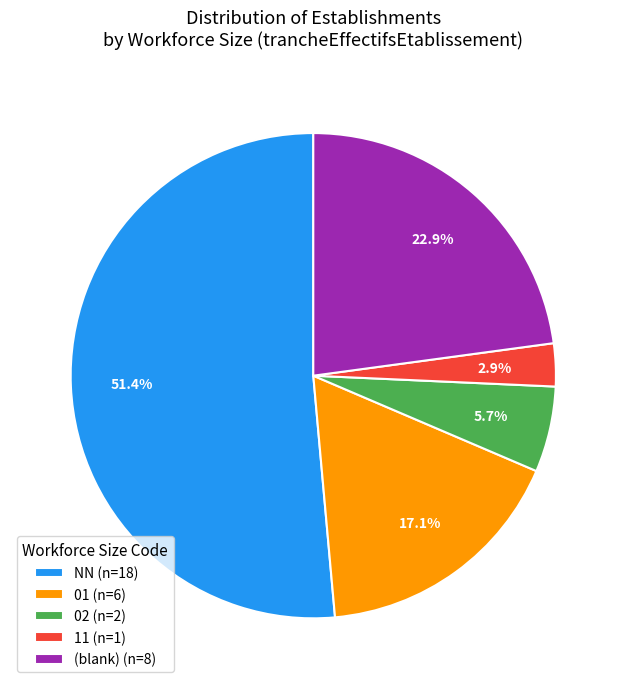

What is the ratio of the value at 01 (n=6) to the value at 02 (n=2)?

3.0